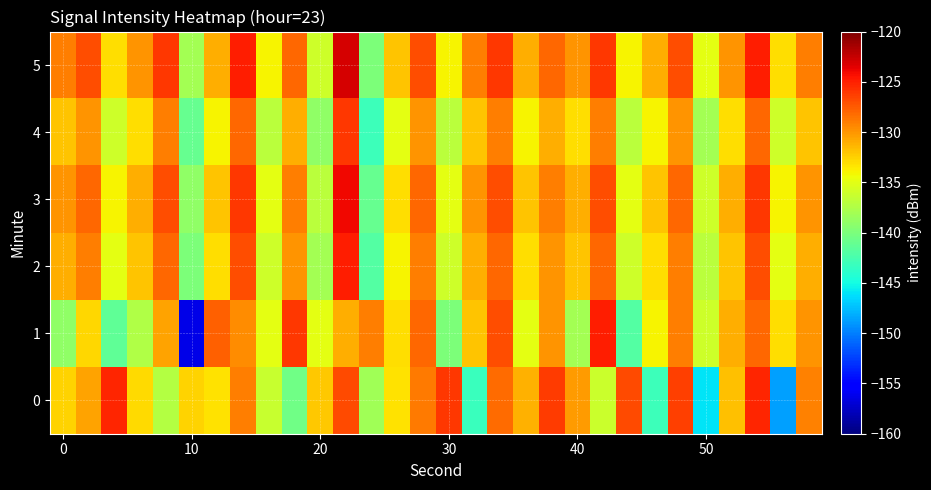

Count the number of data series in this chart.

6